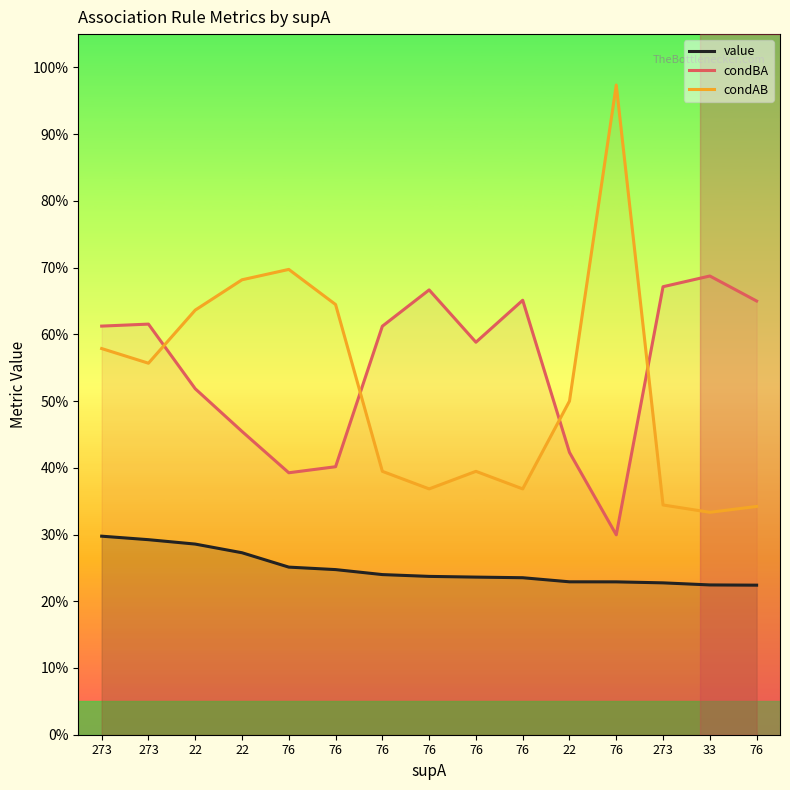

How many lines are shown in the chart?

3